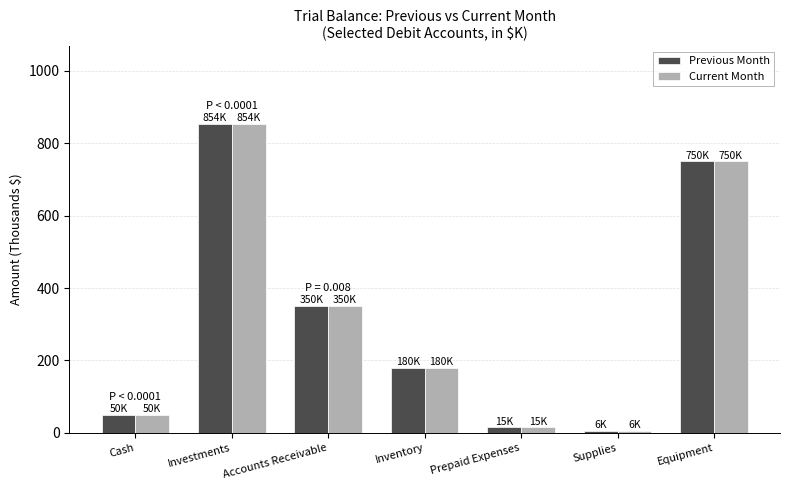

What is the sum of all Current Month values?

2205